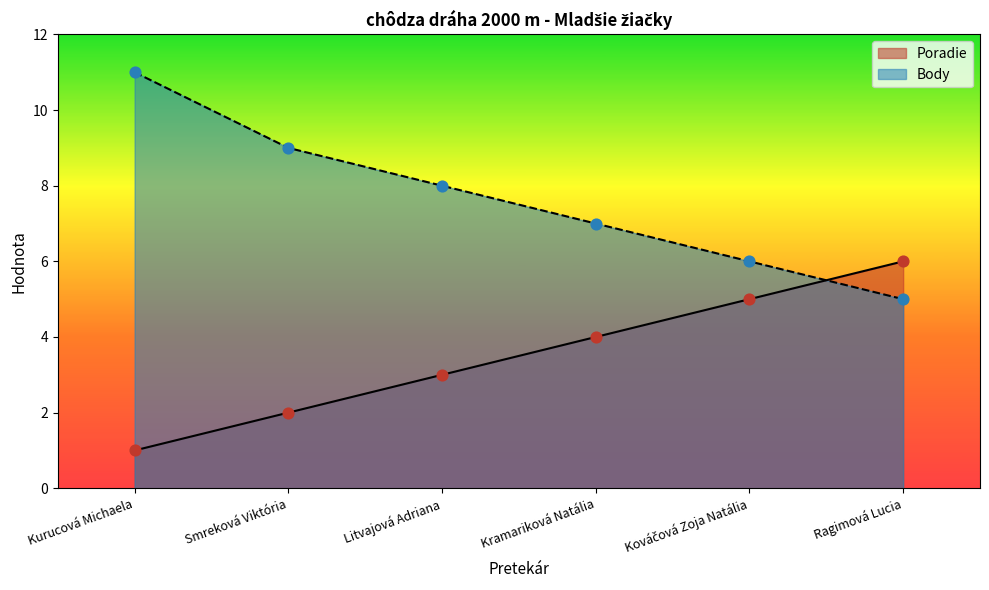

What are all the series names shown in the legend?

Poradie, Body